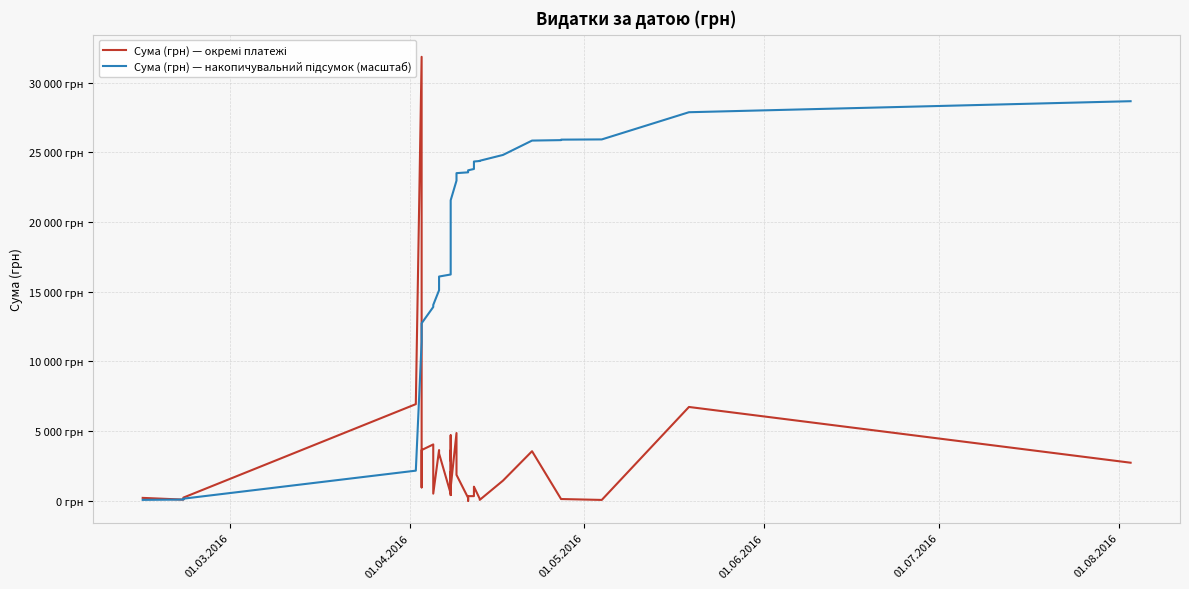

True or false: Сума (грн) — окремі платежі and Сума (грн) — накопичувальний підсумок (масштаб) cross at least once.

True